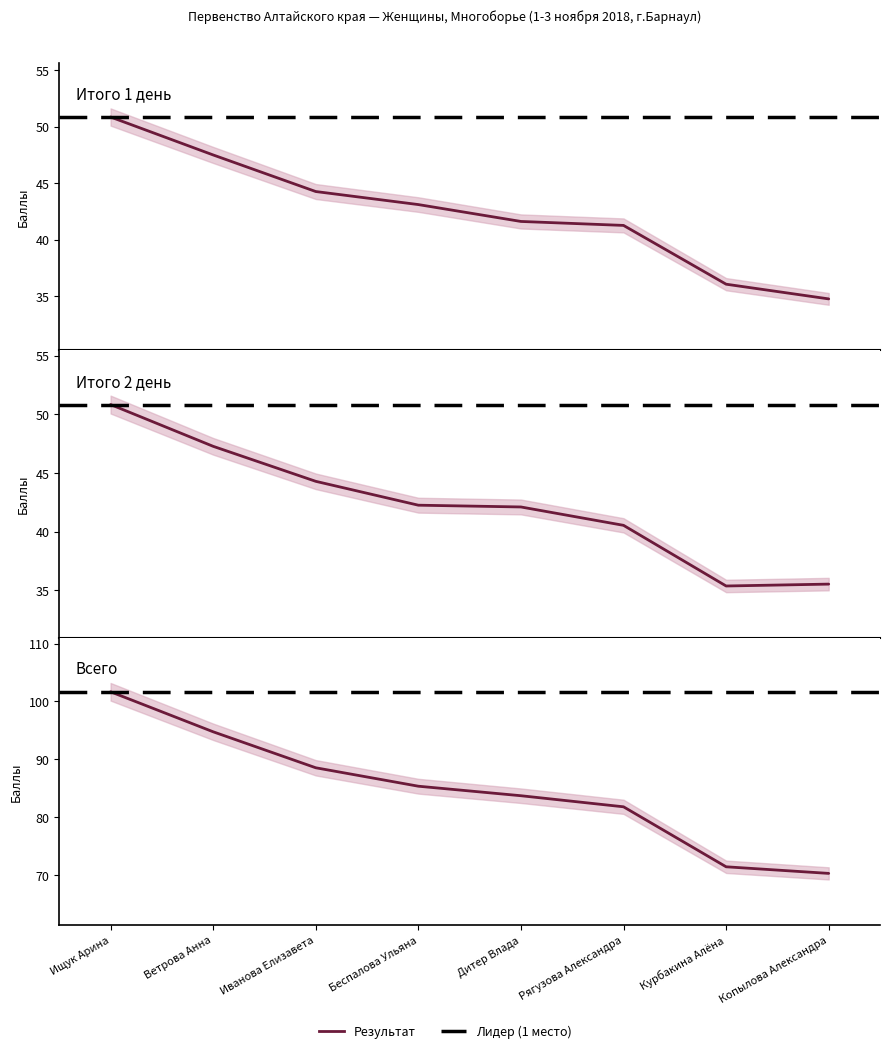

What is the difference between the maximum and minimum values in the Итого 2 день series?

15.5